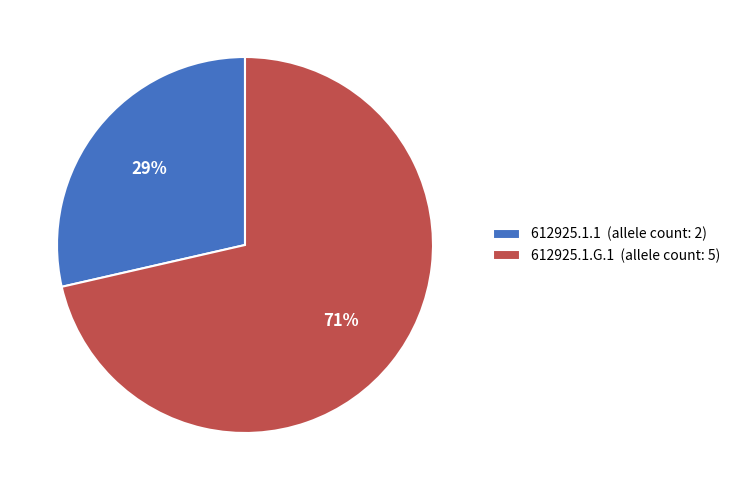

Which has a higher value, 612925.1.G.1 or 612925.1.1?

612925.1.G.1